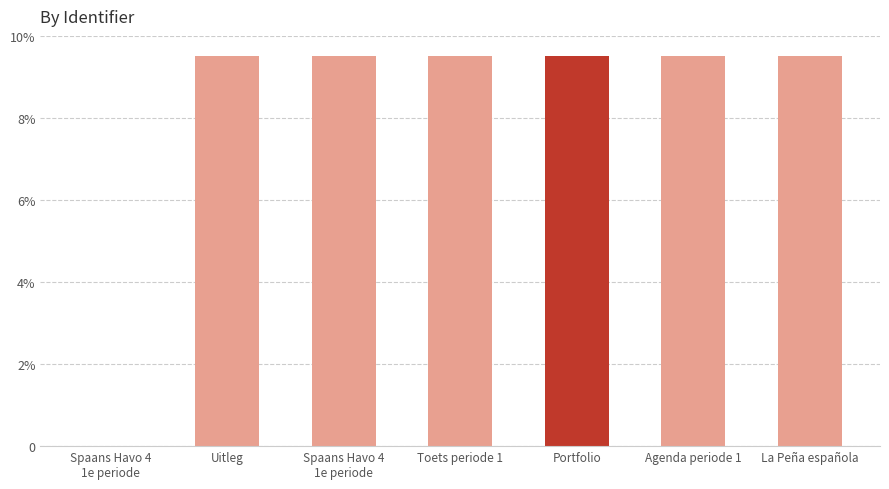

What is the label of the 7th bar from the right?

Spaans Havo 4
1e periode